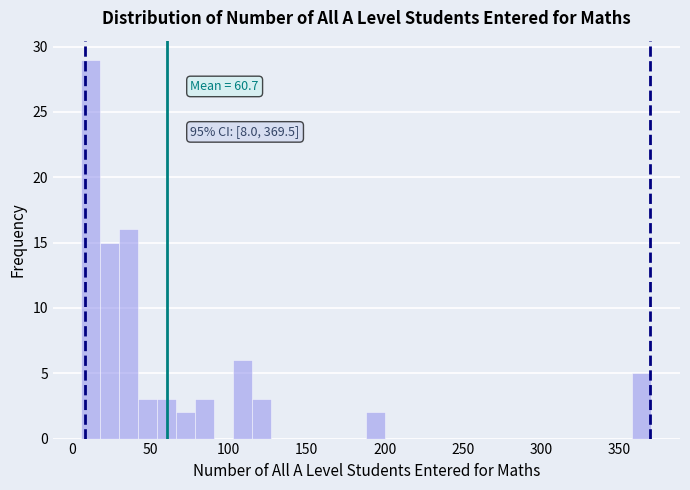

Around what value on the x-axis is the tallest bar? Give the approximate position of its centre, as read against the axis.

10